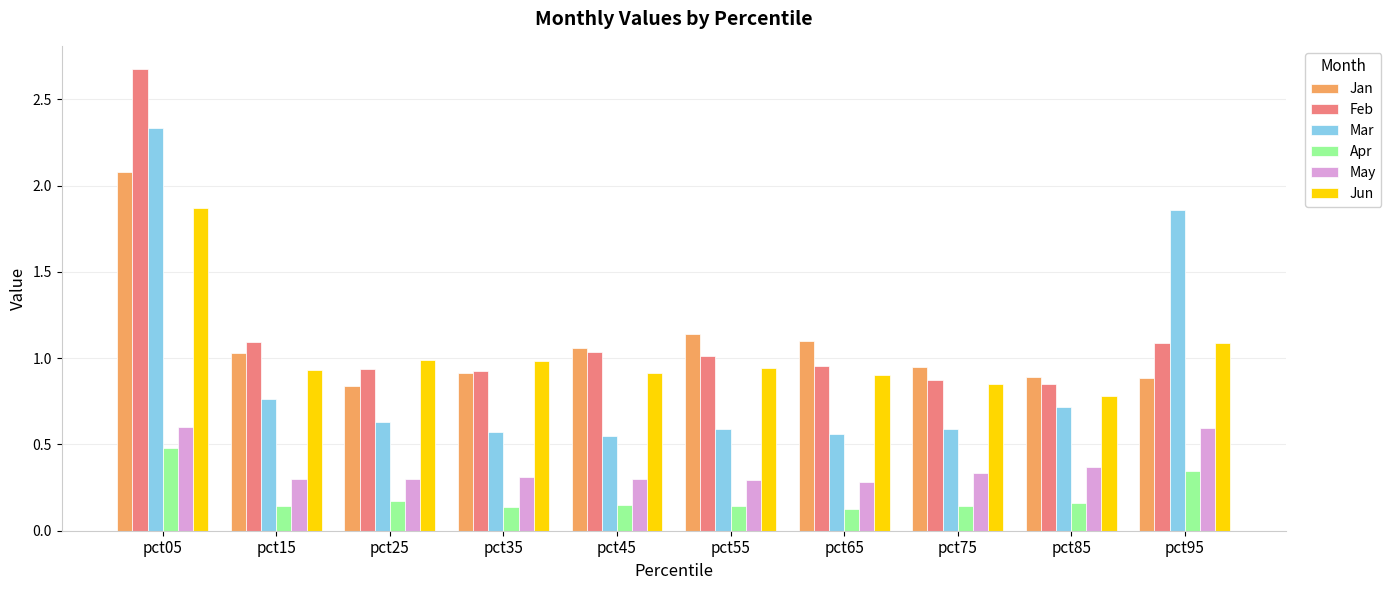

Which category has the highest value across all series?

pct05